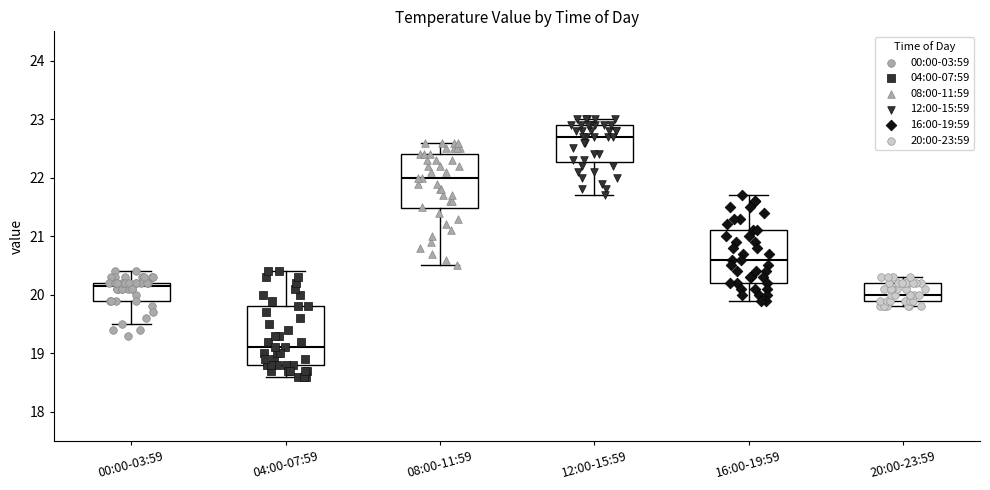

Reading left to right, transcribe this box plot: for each box, give where its median line is, the range the box spans, and where its two whiskers end, as read against the y-axis. The values are not printed on the chart, so give them approximately, as read against the axis.

00:00-03:59: median 20.2 (just below the box's upper edge), box 19.9 to 20.2, whiskers 19.5 to 20.4
04:00-07:59: median 19.1, box 18.8 to 19.8, whiskers 18.6 to 20.4
08:00-11:59: median 22.0, box 21.5 to 22.4, whiskers 20.5 to 22.6
12:00-15:59: median 22.7, box 22.3 to 22.9, whiskers 21.7 to 23.0
16:00-19:59: median 20.6, box 20.2 to 21.1, whiskers 19.9 to 21.7
20:00-23:59: median 20.0, box 19.9 to 20.2, whiskers 19.8 to 20.3